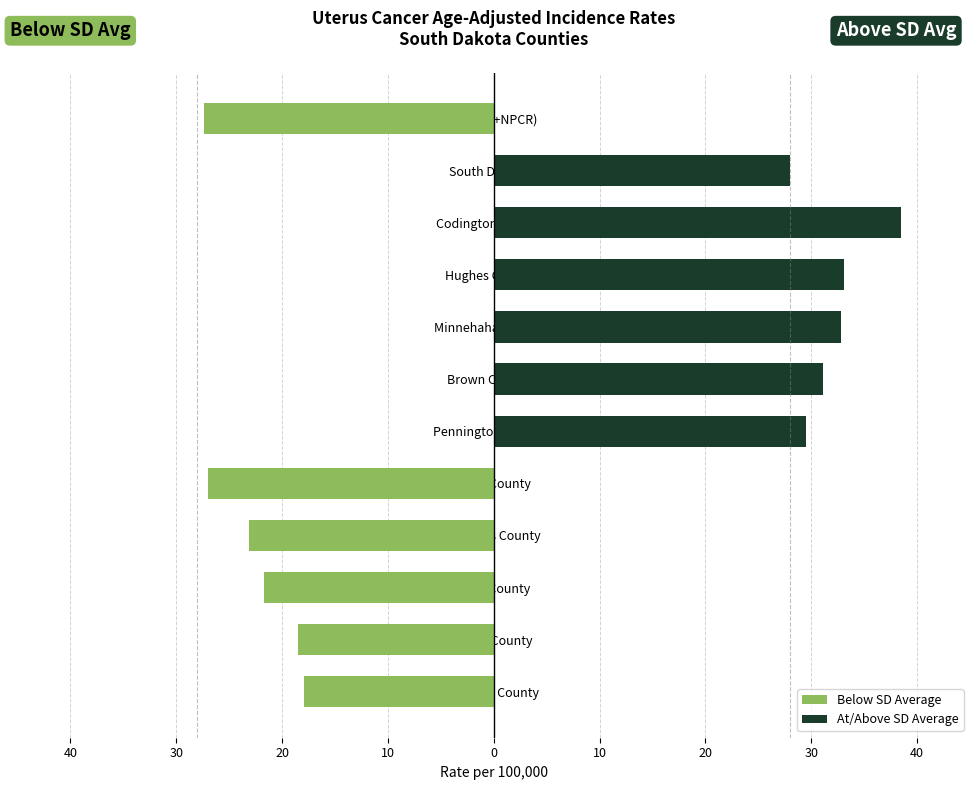

Reading left to right, transcribe all the data shown in this chart.

Below SD Average: -17.9	-18.5	-21.7	-23.1	-27.0	0.0	0.0	0.0	0.0	0.0	0.0	-27.4
At/Above SD Average: 0.0	0.0	0.0	0.0	0.0	29.5	31.1	32.8	33.1	38.5	28.0	0.0